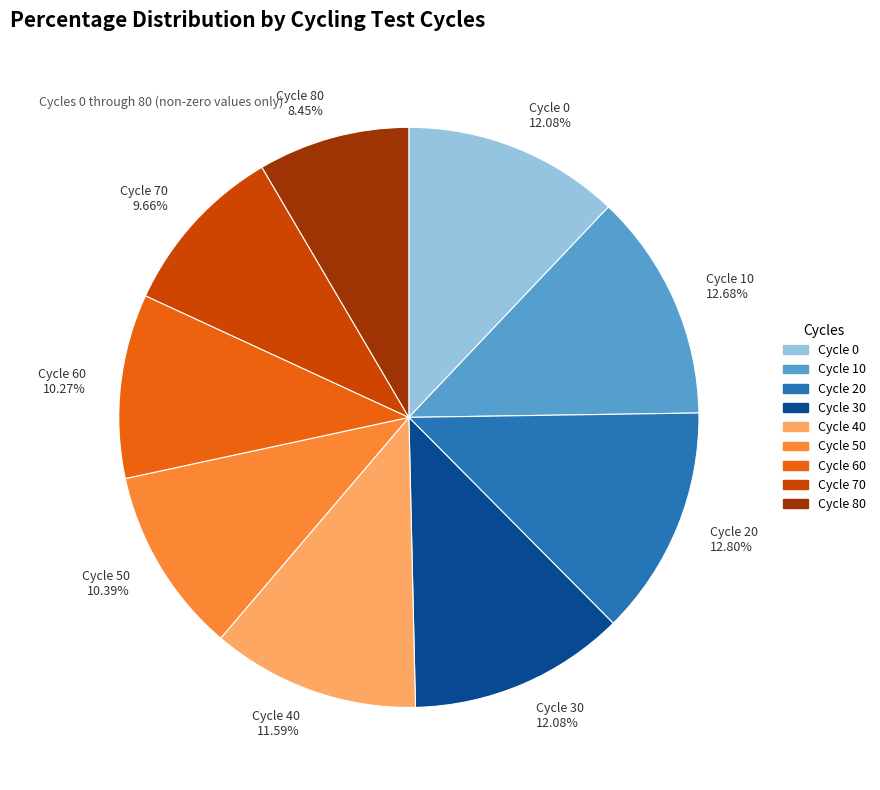

Do Cycle 70 and Cycle 40 together represent more than half of the pie?

No